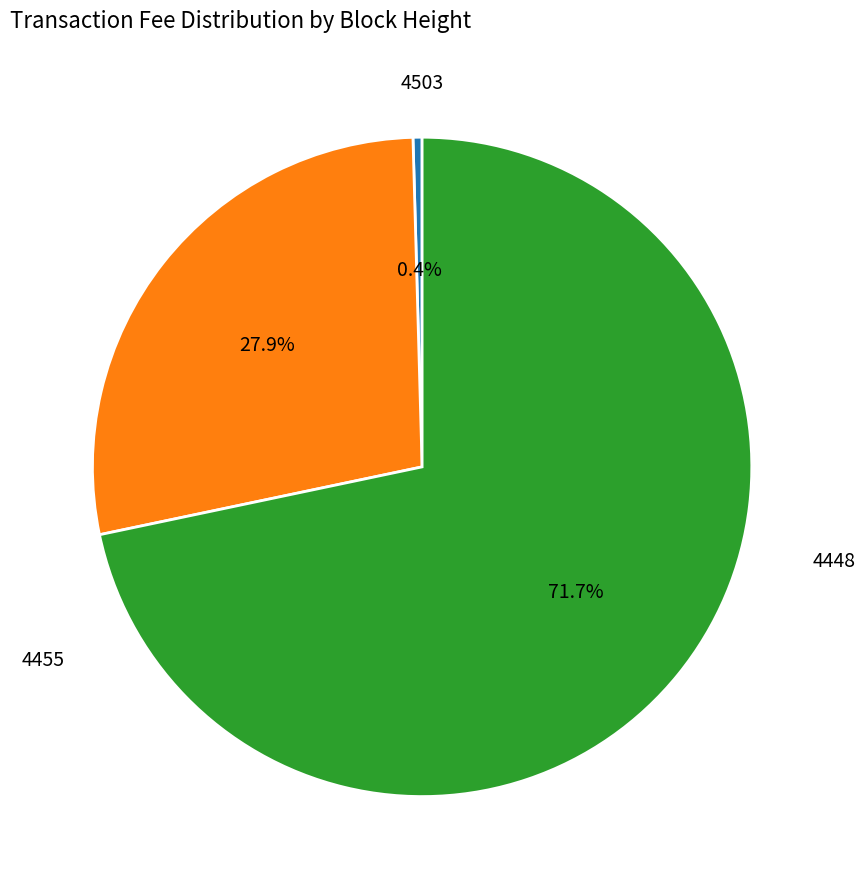

Count the number of slices in the pie.

3